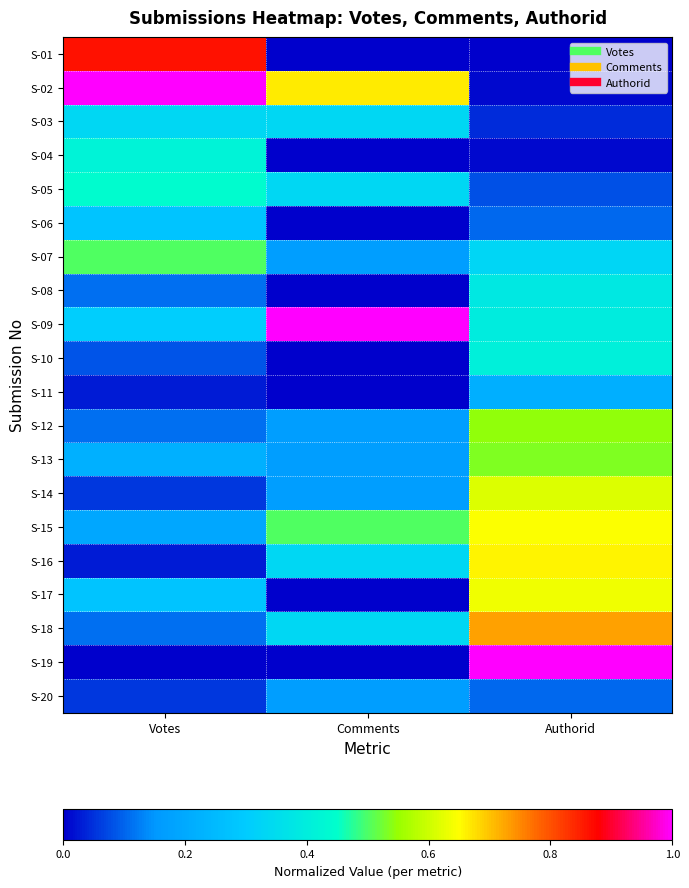

List the series in order of their peak value, highest first.

S-02, S-09, S-19, S-01, S-18, S-16, S-15, S-17, S-14, S-12, S-13, S-07, S-05, S-04, S-10, S-08, S-03, S-06, S-11, S-20